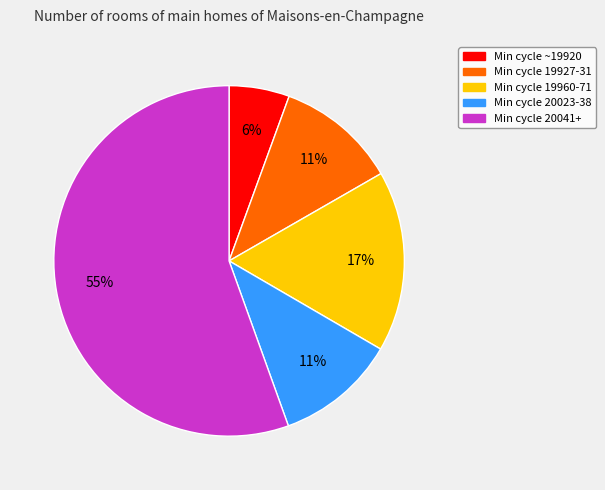

To the nearest percent, what is the average slice percentage?

20%